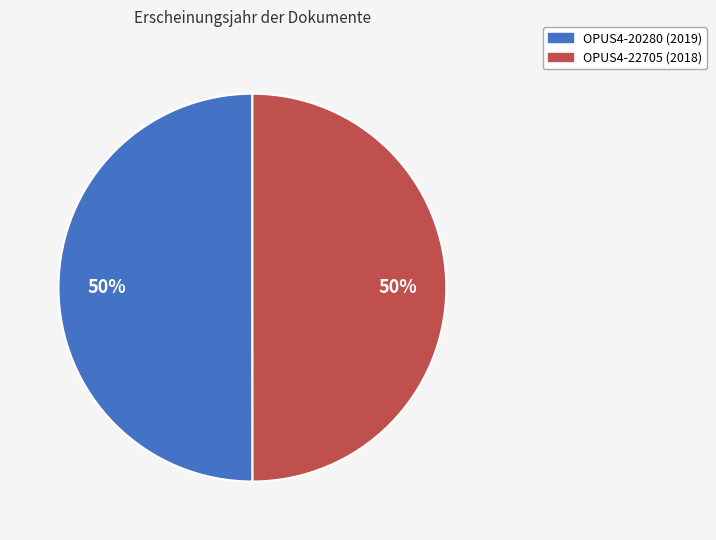

Approximately how many times larger is the value at OPUS4-22705 (2018) compared to OPUS4-20280 (2019)?

1.0